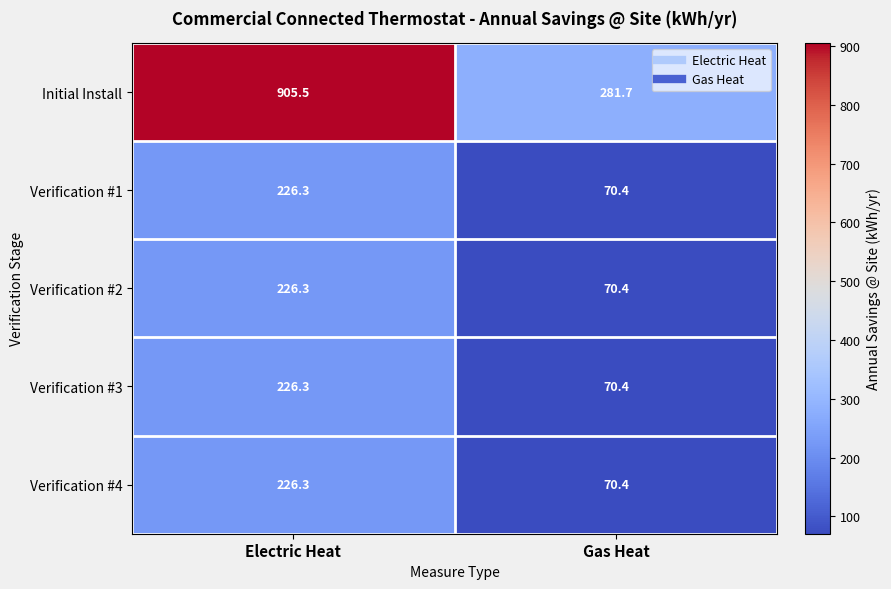

What is the total value across all series at Electric Heat?

1810.7